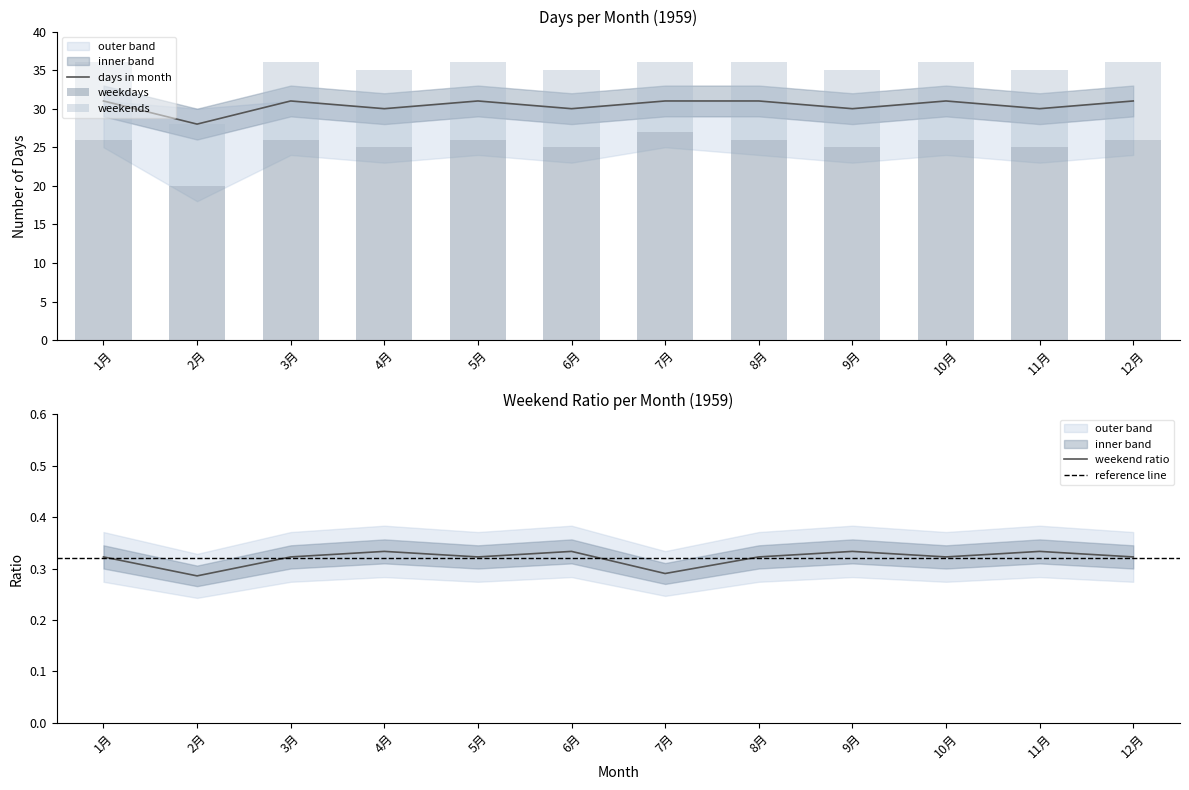

What is the smallest value displayed?

8